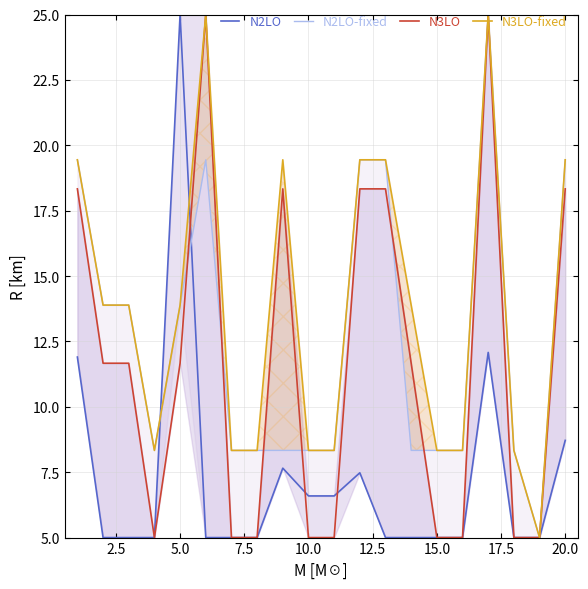

True or false: N2LO-fixed and N3LO-fixed cross at least once.

False